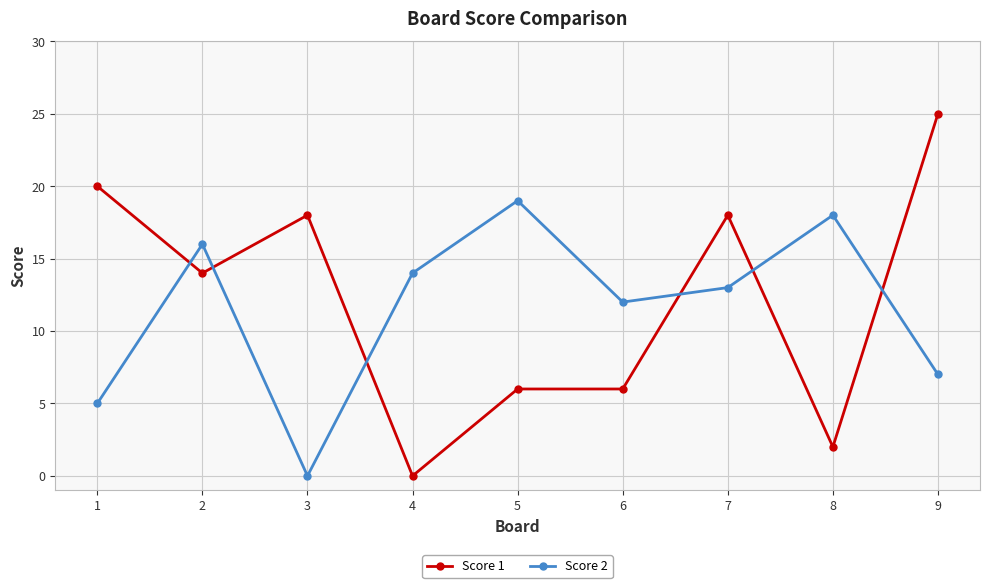

True or false: Score 1 has a value of 6 at 6.

True